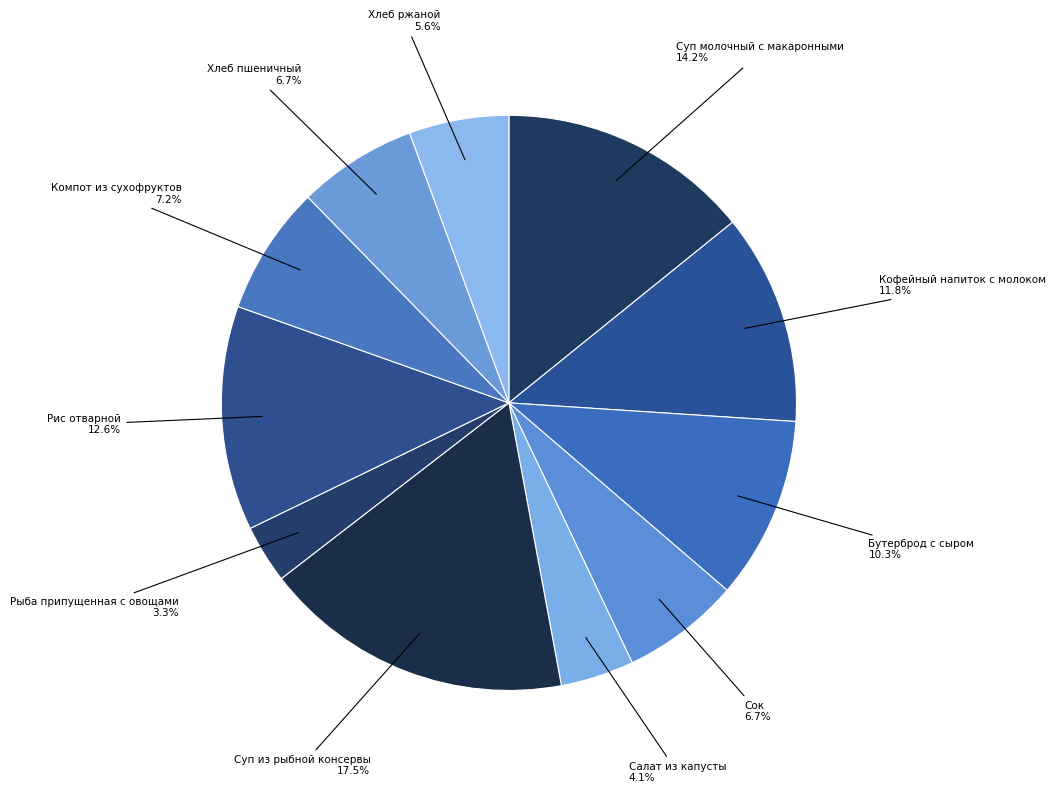

What is the largest slice in the pie chart?

Суп из рыбной консервы